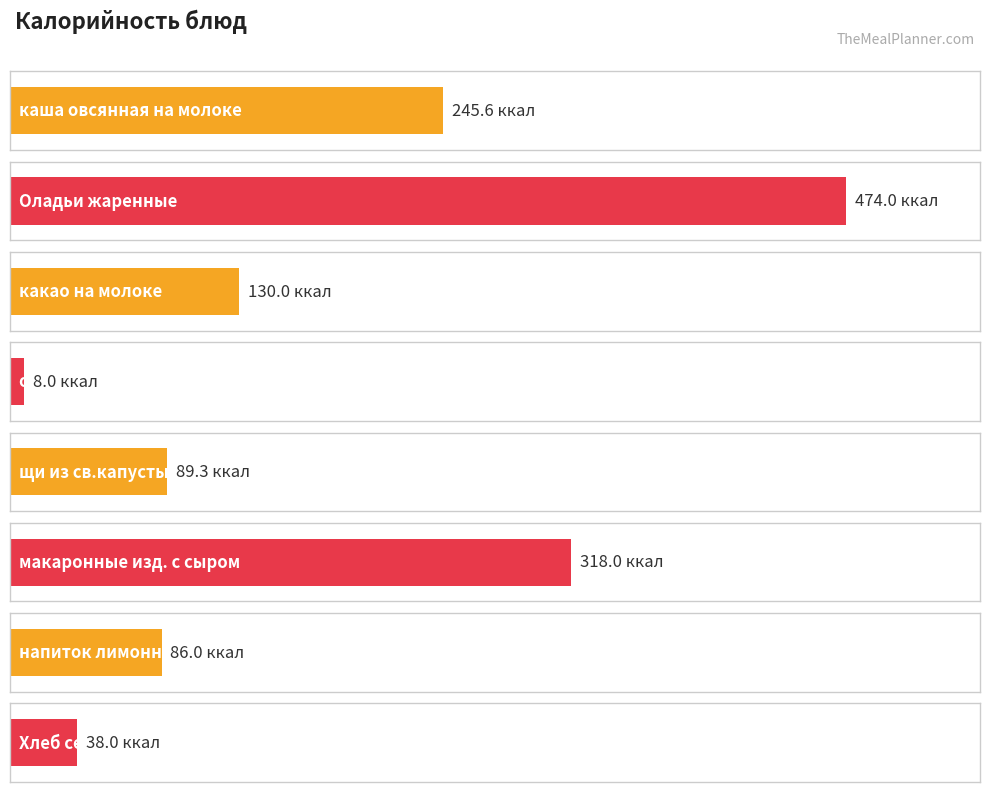

What is the sum of all values?

1388.9